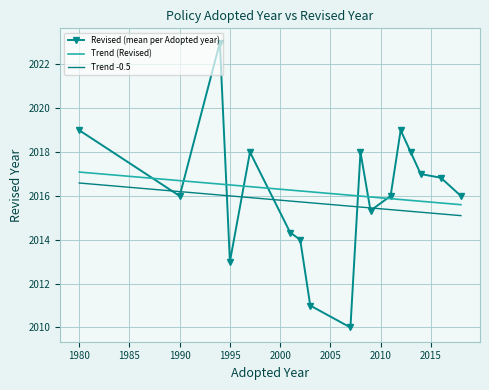

Which series has the widest spread of values?

Revised (mean per Adopted year)